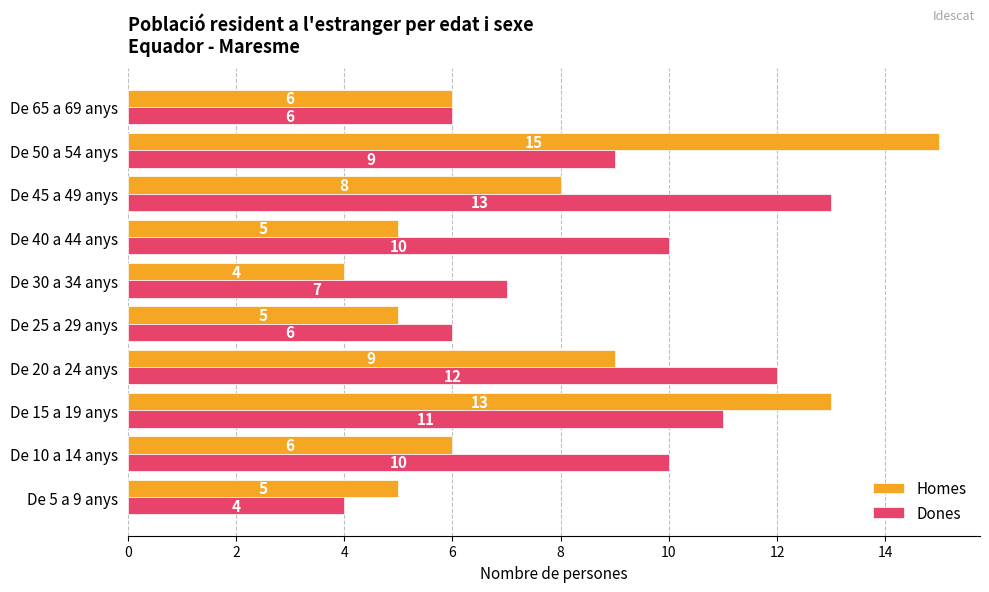

What is the maximum value for Homes?

15